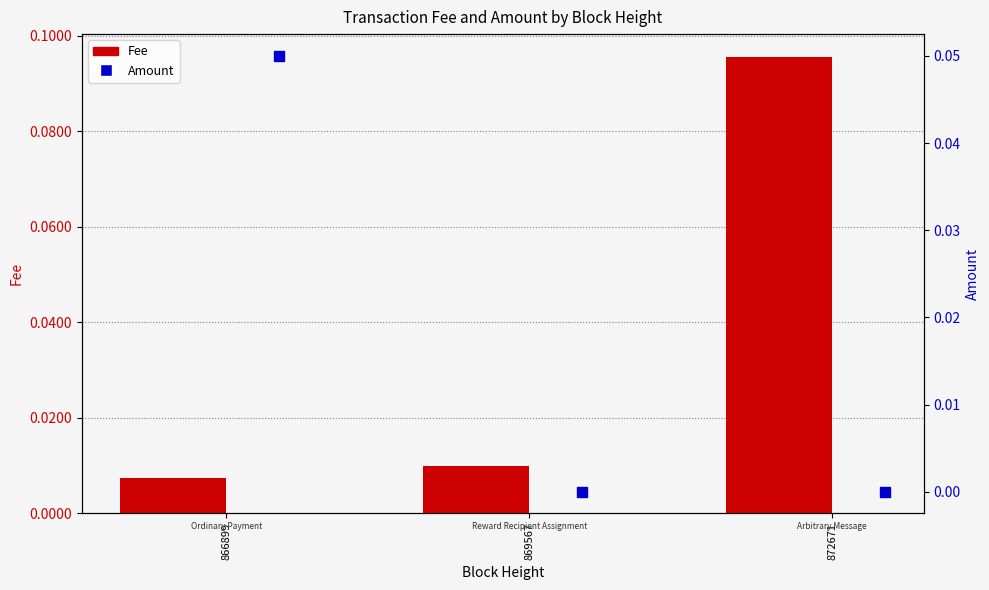

What is the total value across all series at 872671?

0.1